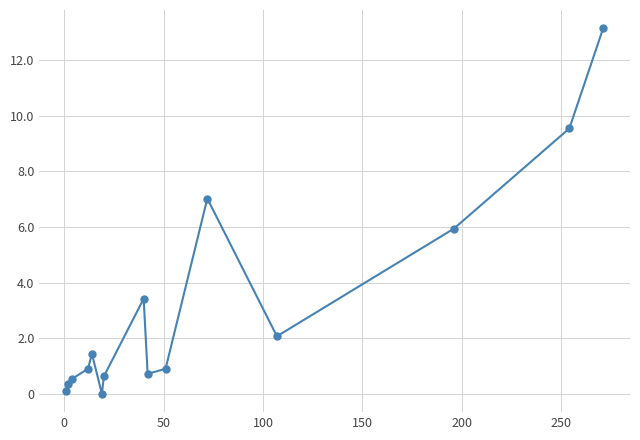

Is this an area chart (filled region under the line)?

No